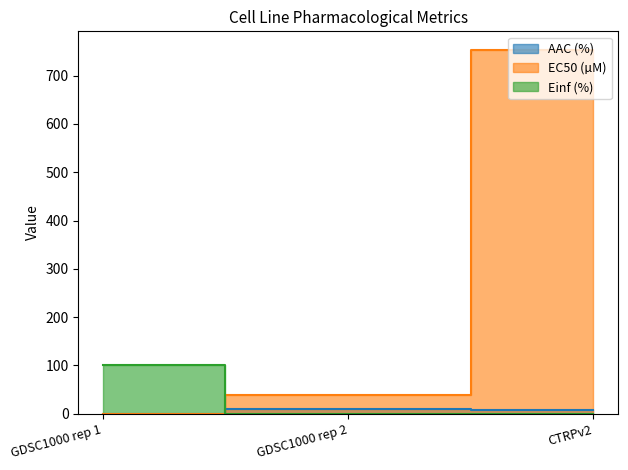

At which label does AAC (%) reach its peak?

GDSC1000 rep 2